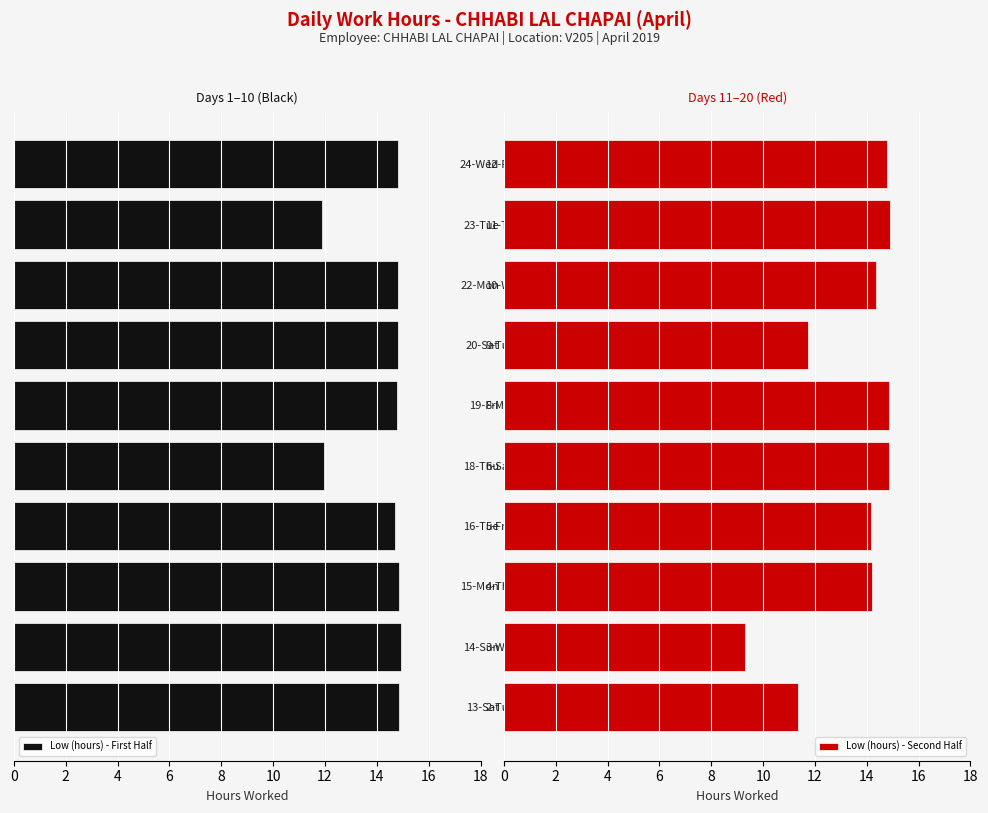

What is the sum of all Low (hours) - First Half values?

142.4